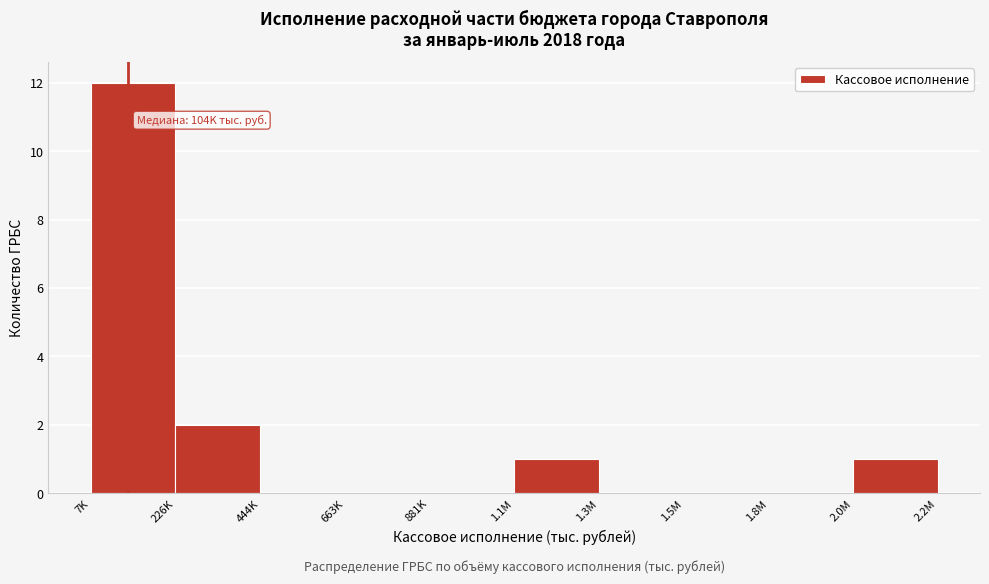

Reading left to right, transcribe all the data shown in this chart.

7K=12	226K=2	444K=0	663K=0	881K=0	1.1M=1	1.3M=0	1.5M=0	1.8M=0	2.0M=1